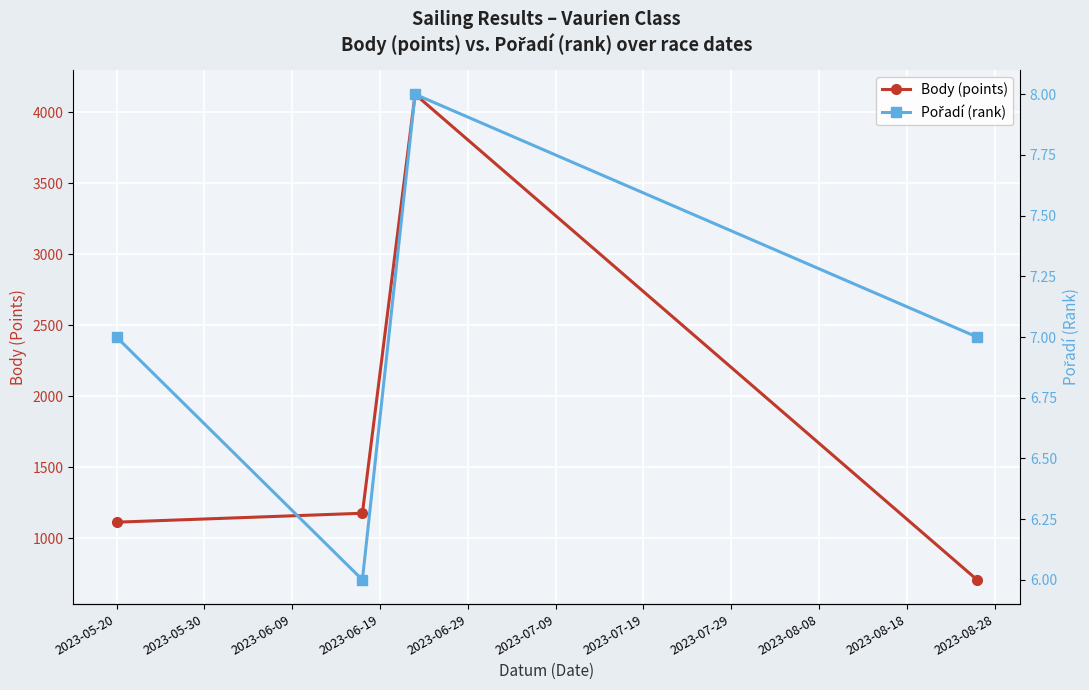

How many series are shown in this chart?

2